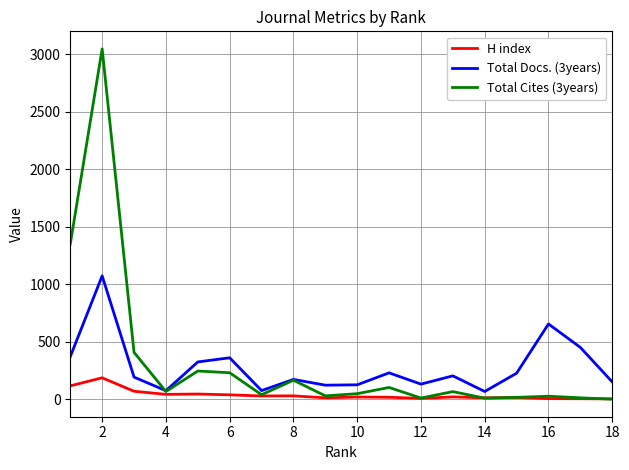

Which series has the widest spread of values?

Total Cites (3years)